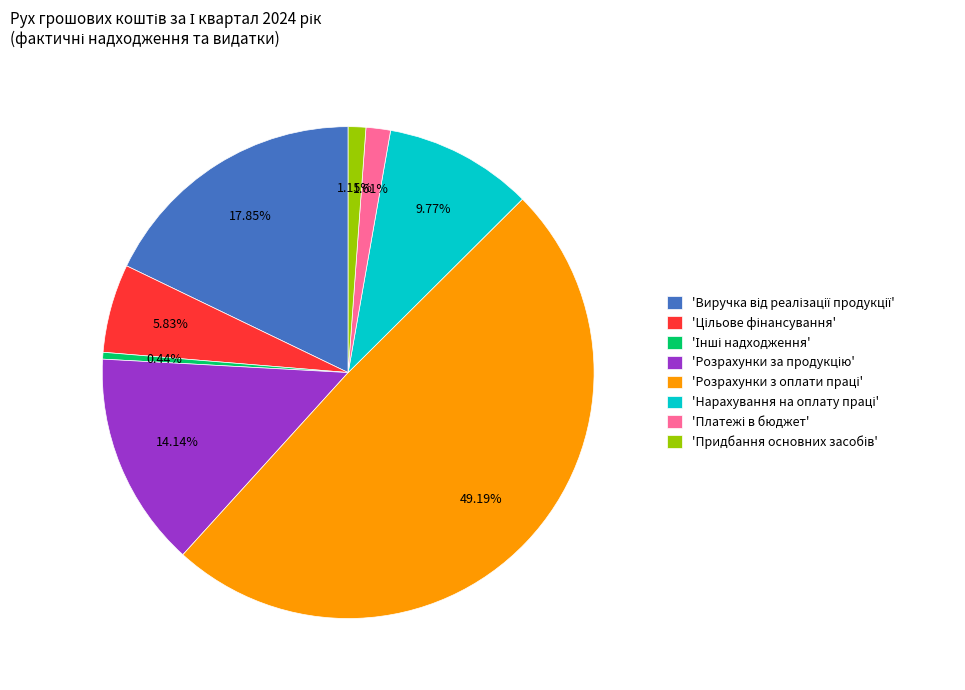

Is there any slice that represents more than half of the pie?

No